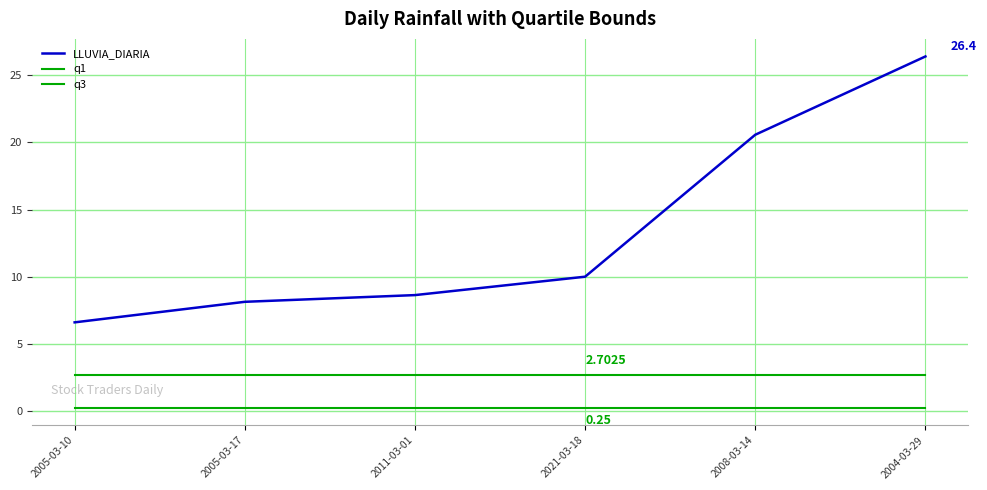

Between 2005-03-10 and 2004-03-29, which is larger?

2004-03-29